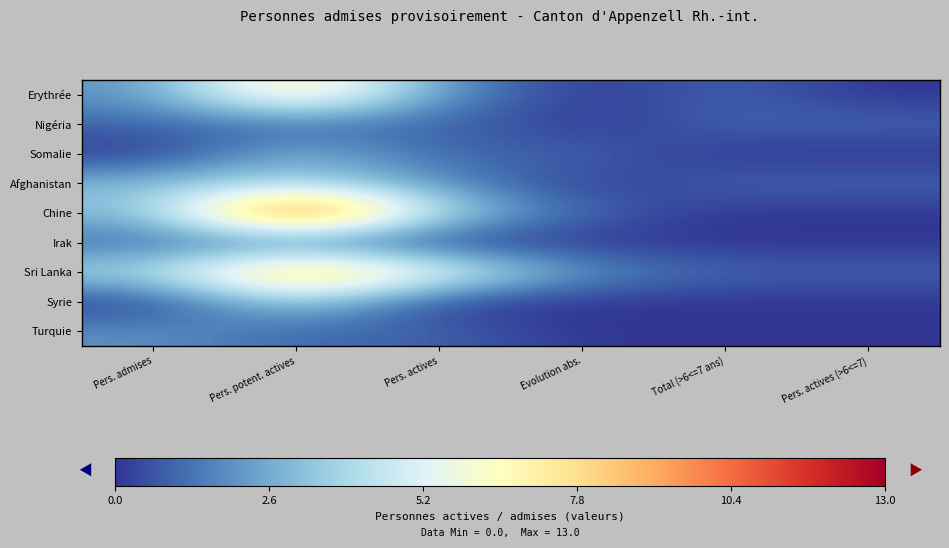

At which category does the chart reach its peak across all series?

Pers. potent. actives